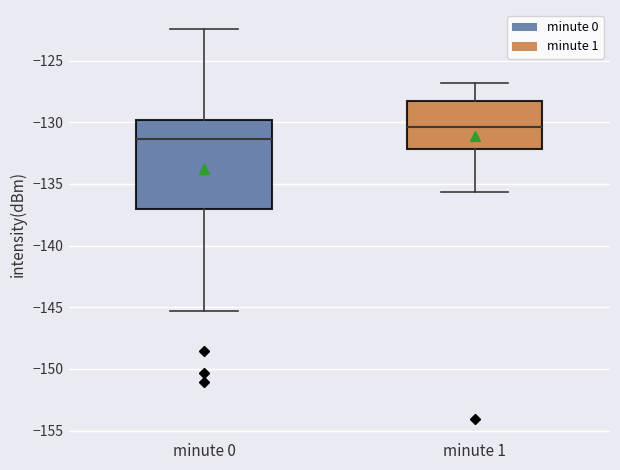

Where does the upper whisker of the box for minute 0 end on the y-axis? The values are not printed on the chart, so give them approximately, as read against the axis.

-122.5